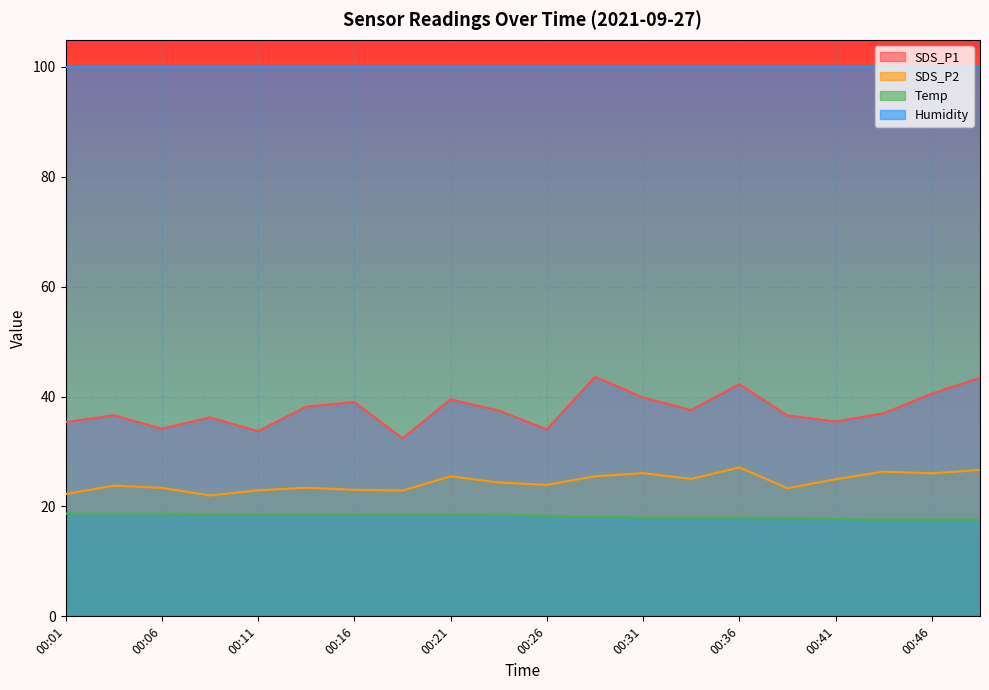

How many series are shown in this chart?

4